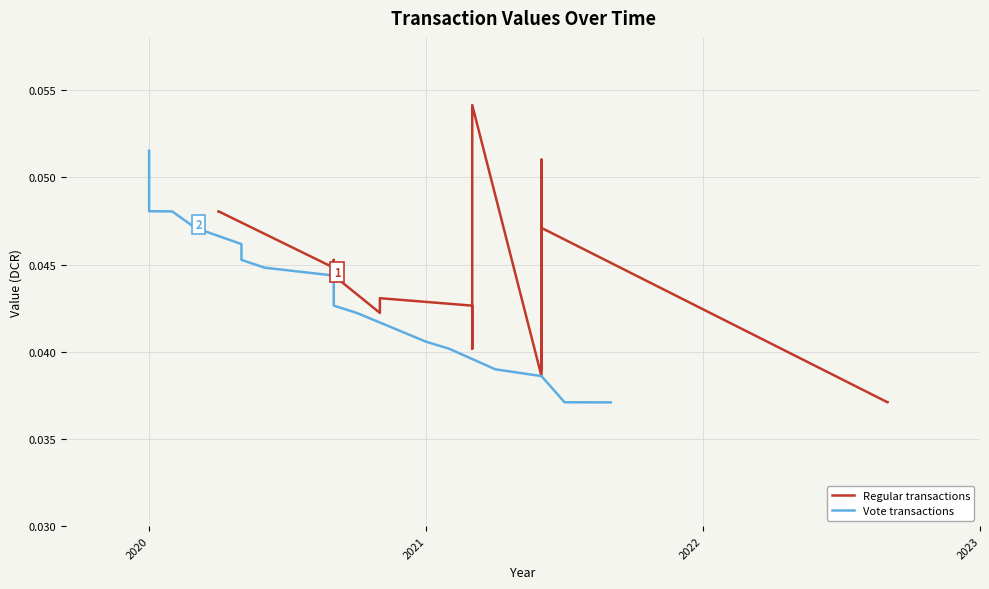

True or false: Regular transactions has more than 0 interior local peaks.

True